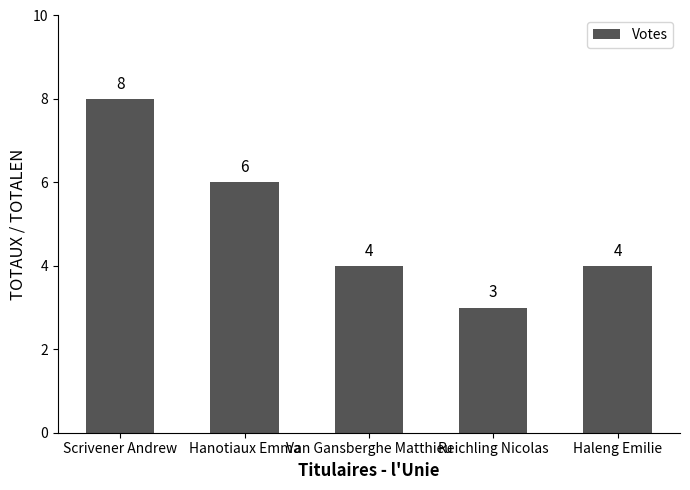

The chart shows a value of 4 at Haleng Emilie. True or false?

True